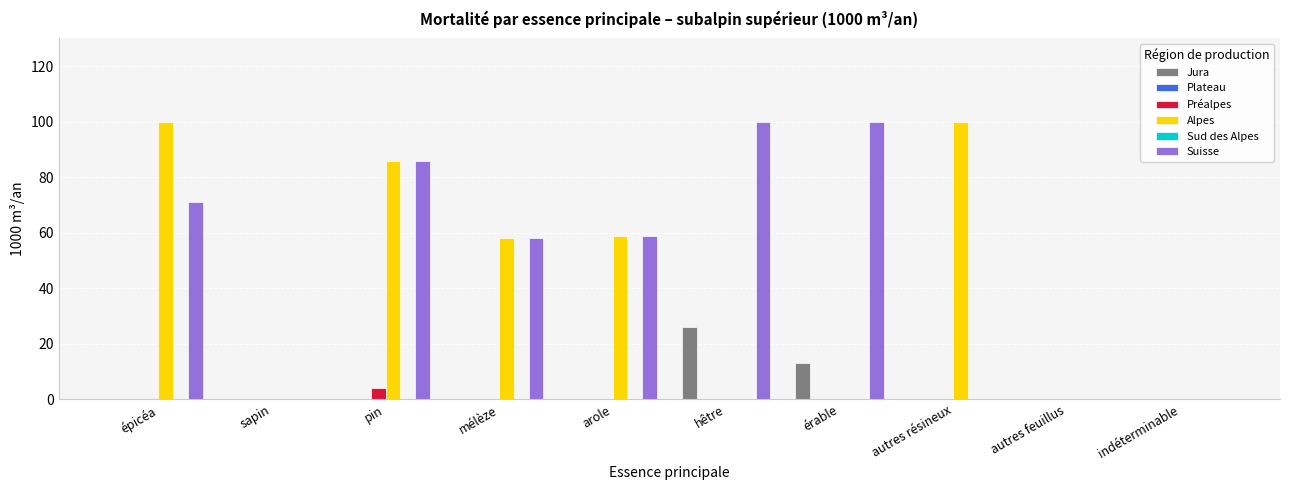

Reading left to right, transcribe all the data shown in this chart.

Jura: épicéa=0	sapin=0	pin=0	mélèze=0	arole=0	hêtre=26	érable=13	autres résineux=0	autres feuillus=0	indéterminable=0
Plateau: épicéa=0	sapin=0	pin=0	mélèze=0	arole=0	hêtre=0	érable=0	autres résineux=0	autres feuillus=0	indéterminable=0
Préalpes: épicéa=0	sapin=0	pin=4	mélèze=0	arole=0	hêtre=0	érable=0	autres résineux=0	autres feuillus=0	indéterminable=0
Alpes: épicéa=100	sapin=0	pin=86	mélèze=58	arole=59	hêtre=0	érable=0	autres résineux=100	autres feuillus=0	indéterminable=0
Sud des Alpes: épicéa=0	sapin=0	pin=0	mélèze=0	arole=0	hêtre=0	érable=0	autres résineux=0	autres feuillus=0	indéterminable=0
Suisse: épicéa=71	sapin=0	pin=86	mélèze=58	arole=59	hêtre=100	érable=100	autres résineux=0	autres feuillus=0	indéterminable=0